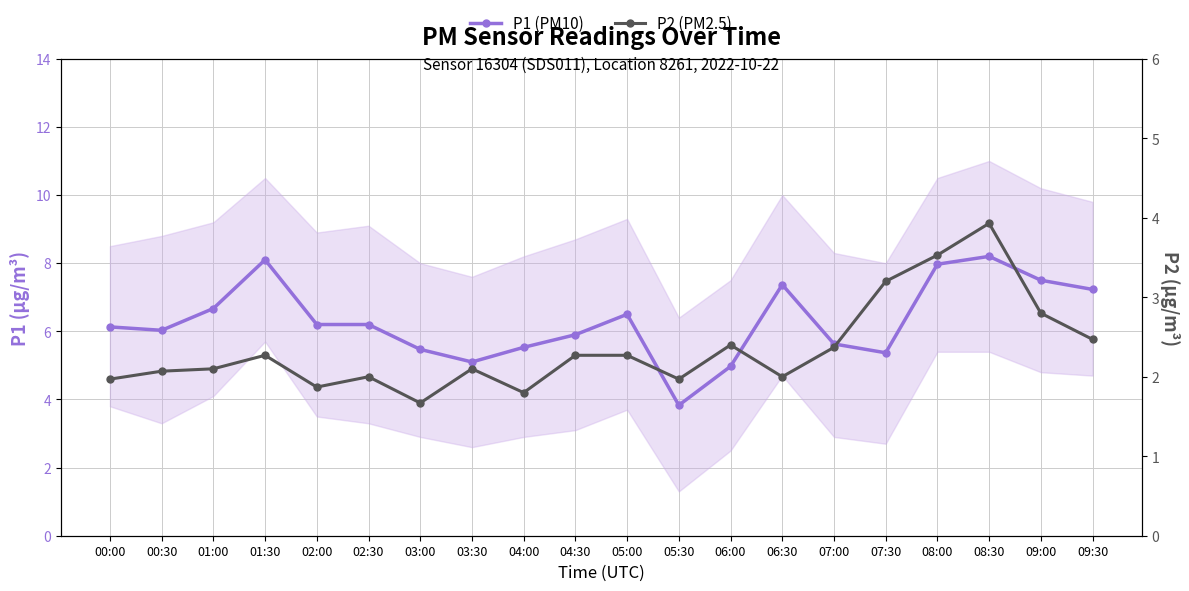

Where is P2 (PM2.5) nearest to the value 2?

02:30